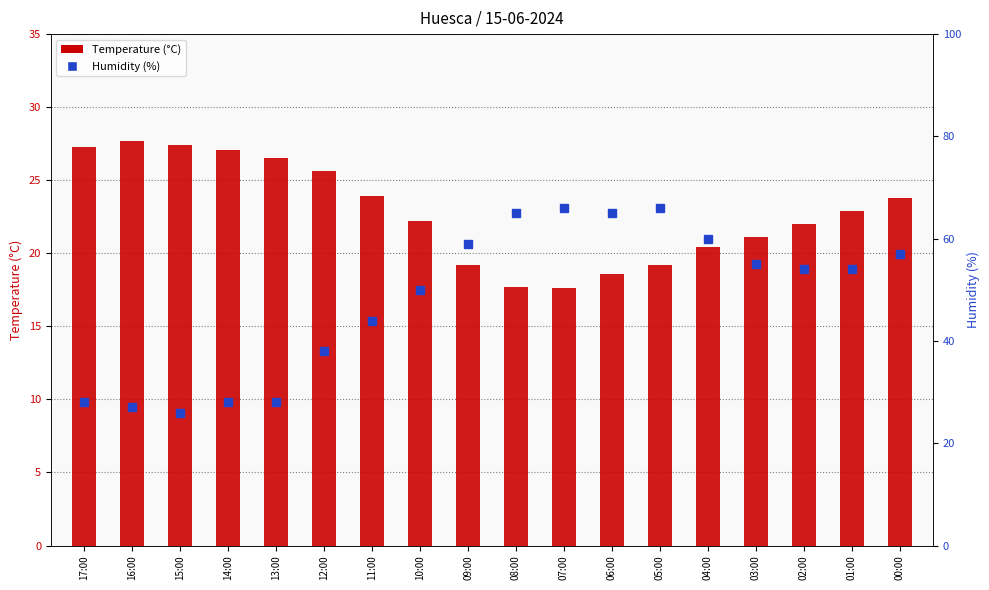

Rank the categories by Temperature (°C) value from lowest to highest.

07:00, 08:00, 06:00, 09:00, 05:00, 04:00, 03:00, 02:00, 10:00, 01:00, 00:00, 11:00, 12:00, 13:00, 14:00, 17:00, 15:00, 16:00